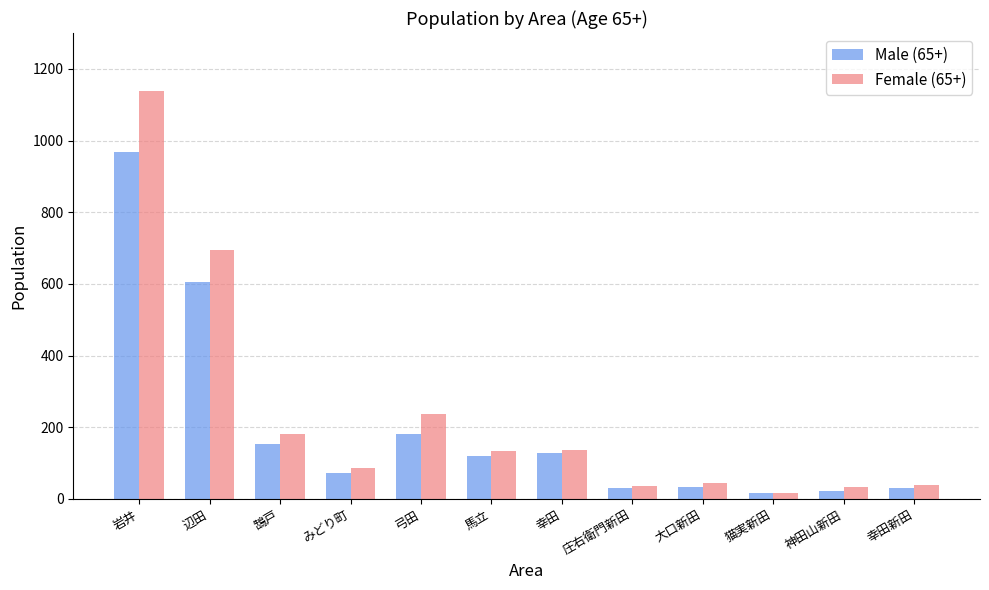

What is the total value across all series at みどり町?

158